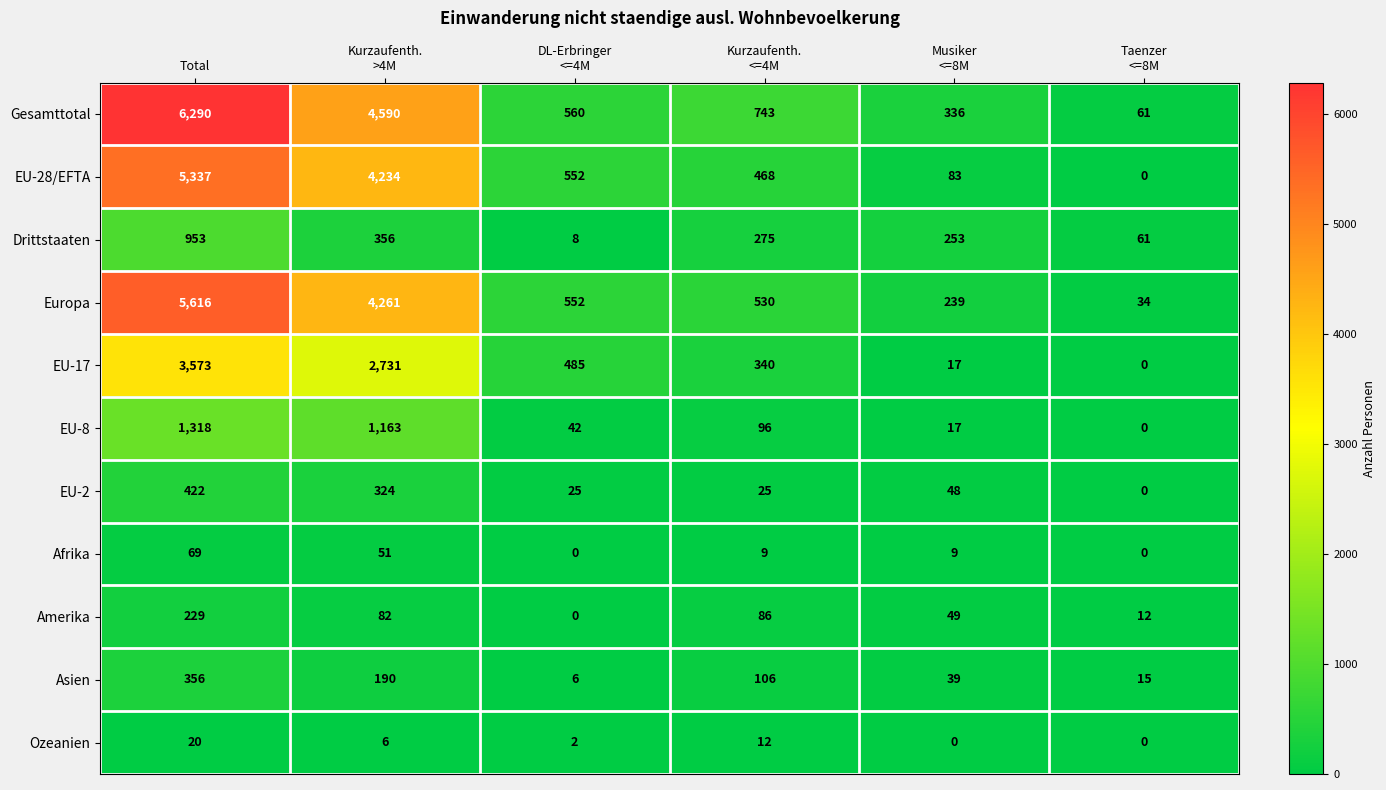

What is the difference between the maximum and minimum values in the Drittstaaten series?

945